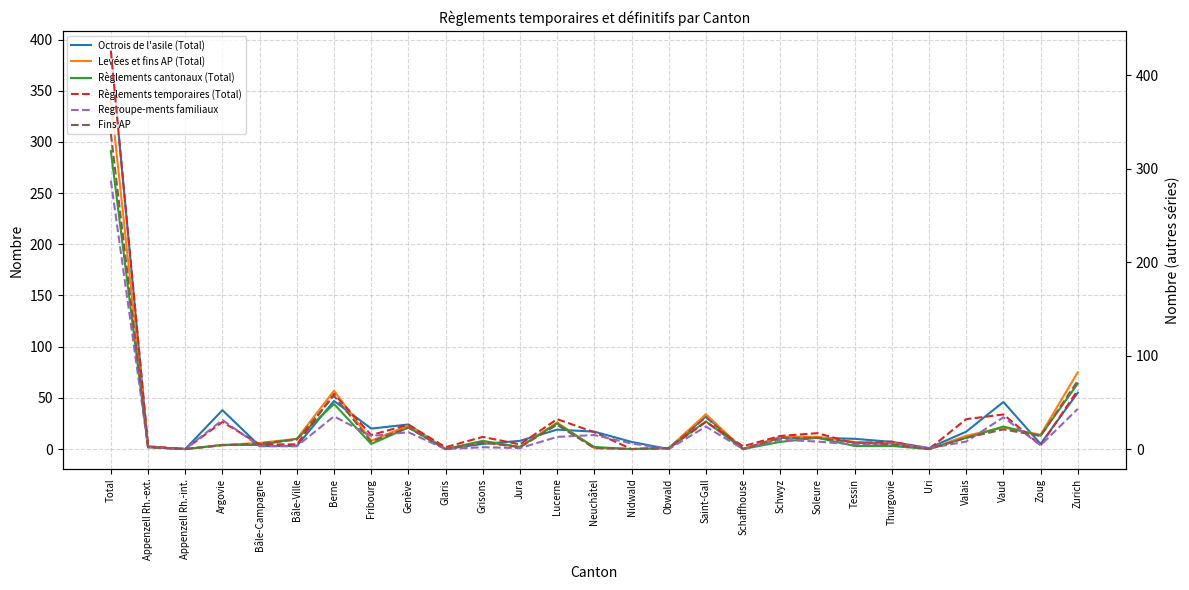

Between Grisons and Thurgovie, which series saw the biggest shift?

Règlements cantonaux (Total)